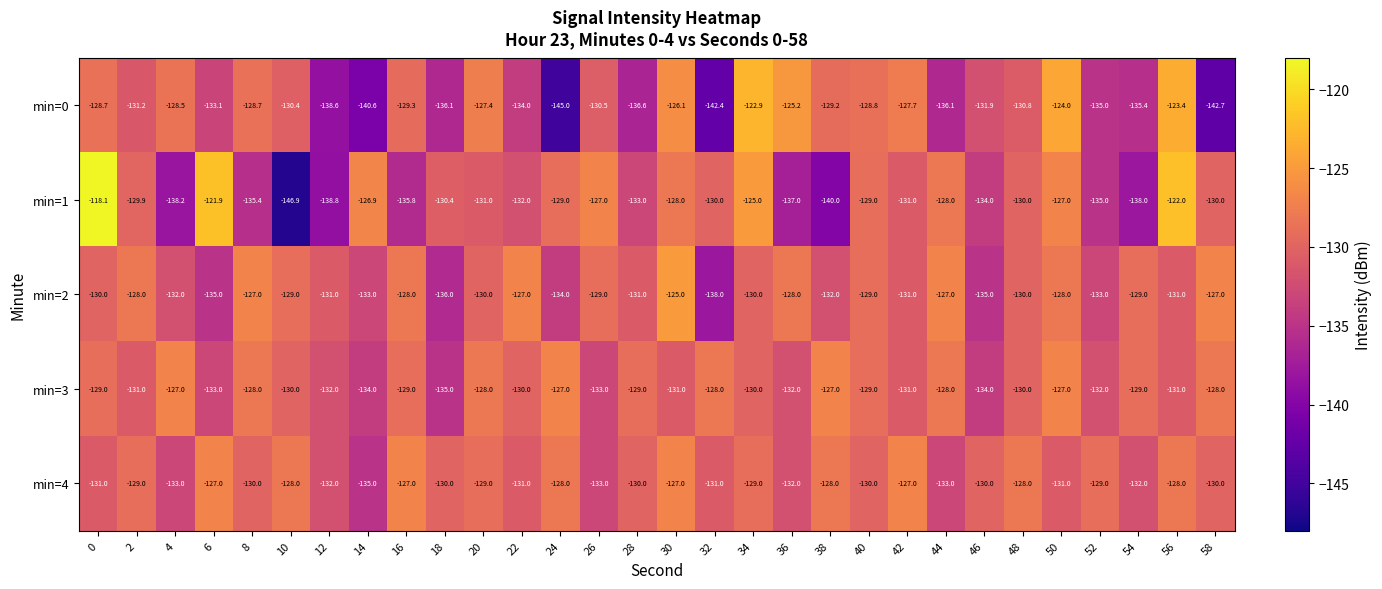

Between 0 and 42, which series saw the biggest shift?

min=1